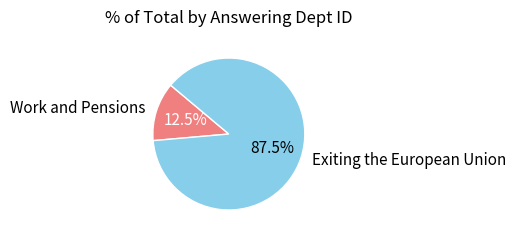

Rank the categories by value from lowest to highest.

Work and Pensions, Exiting the European Union